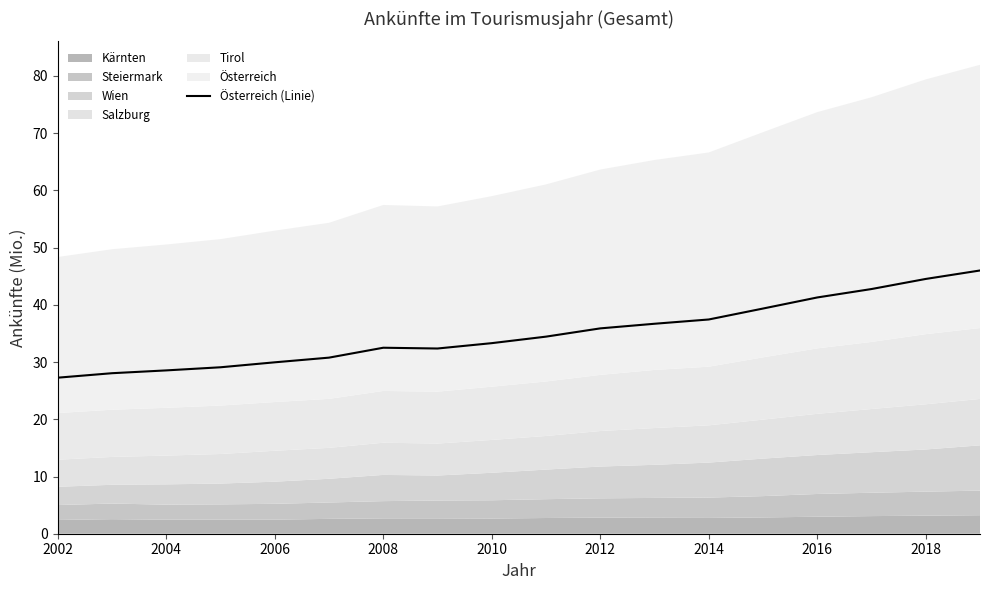

Reading left to right, transcribe all the data shown in this chart.

27.3	28.1	28.5	29.1	30.0	30.8	32.5	32.4	33.3	34.4	35.9	36.7	37.4	39.4	41.3	42.8	44.5	46.0